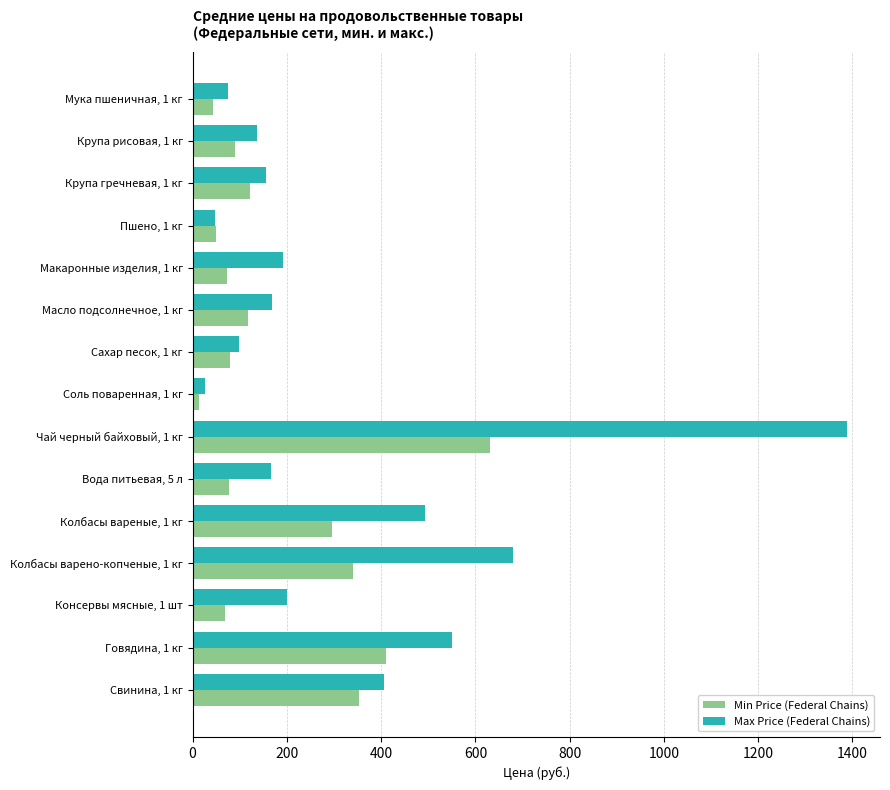

Which series has the largest range (max minus min)?

Max Price (Federal Chains)